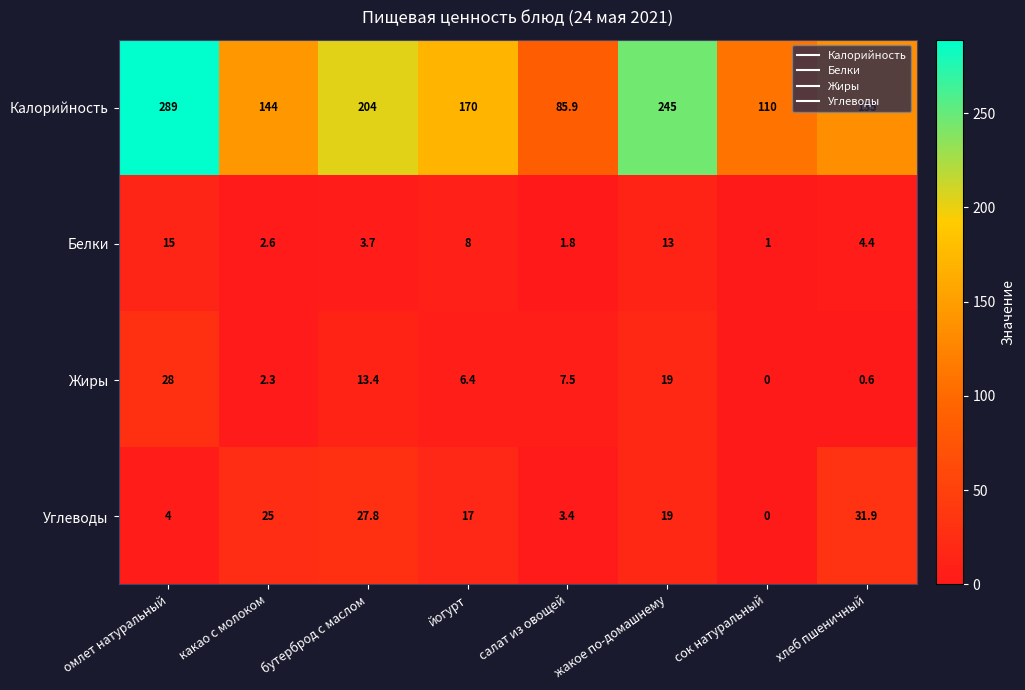

The Жиры series shows 10.6 at йогурт. True or false?

False